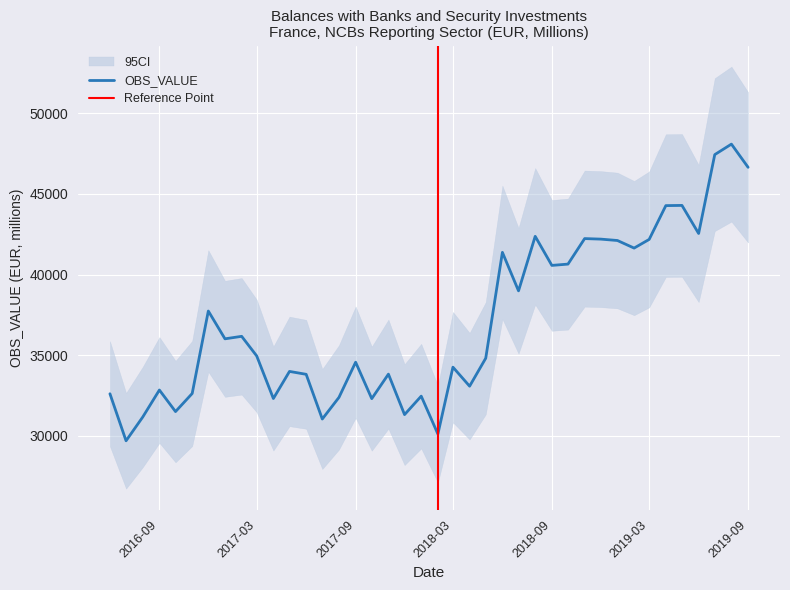

What is the smallest value displayed?

29681.9